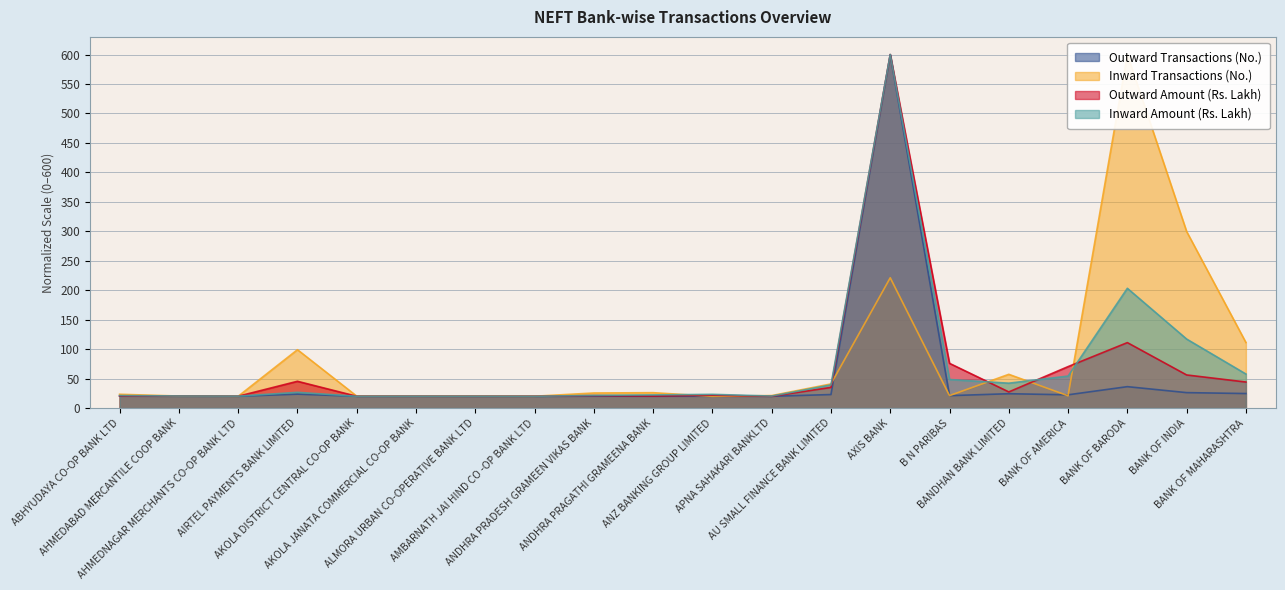

List the series in order of their peak value, highest first.

Outward Transactions (No.), Inward Transactions (No.), Outward Amount (Rs. Lakh), Inward Amount (Rs. Lakh)